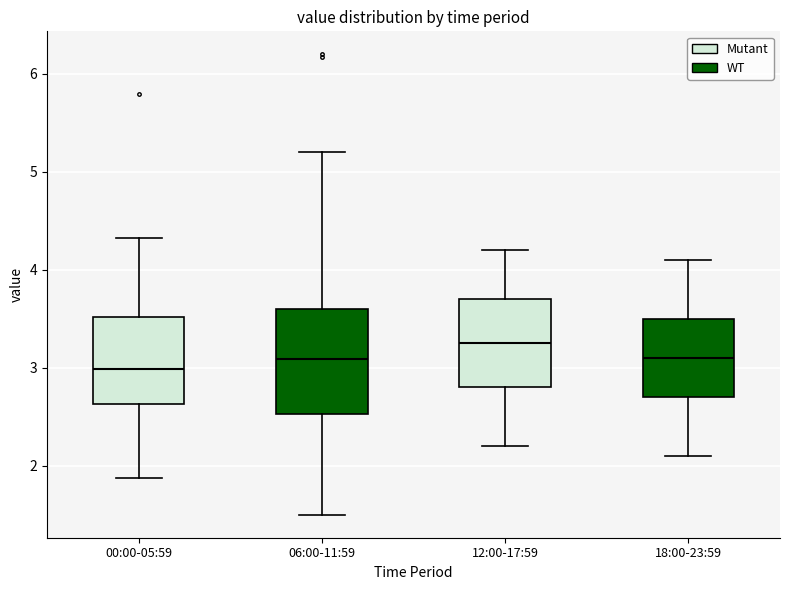

Reading left to right, transcribe this box plot: for each box, give where its median line is, the range the box spans, and where its two whiskers end, as read against the y-axis. The values are not printed on the chart, so give them approximately, as read against the axis.

00:00-05:59: median 3.0, box 2.6 to 3.5, whiskers 1.9 to 4.3
06:00-11:59: median 3.1, box 2.5 to 3.6, whiskers 1.5 to 5.2
12:00-17:59: median 3.3, box 2.8 to 3.7, whiskers 2.2 to 4.2
18:00-23:59: median 3.1, box 2.7 to 3.5, whiskers 2.1 to 4.1